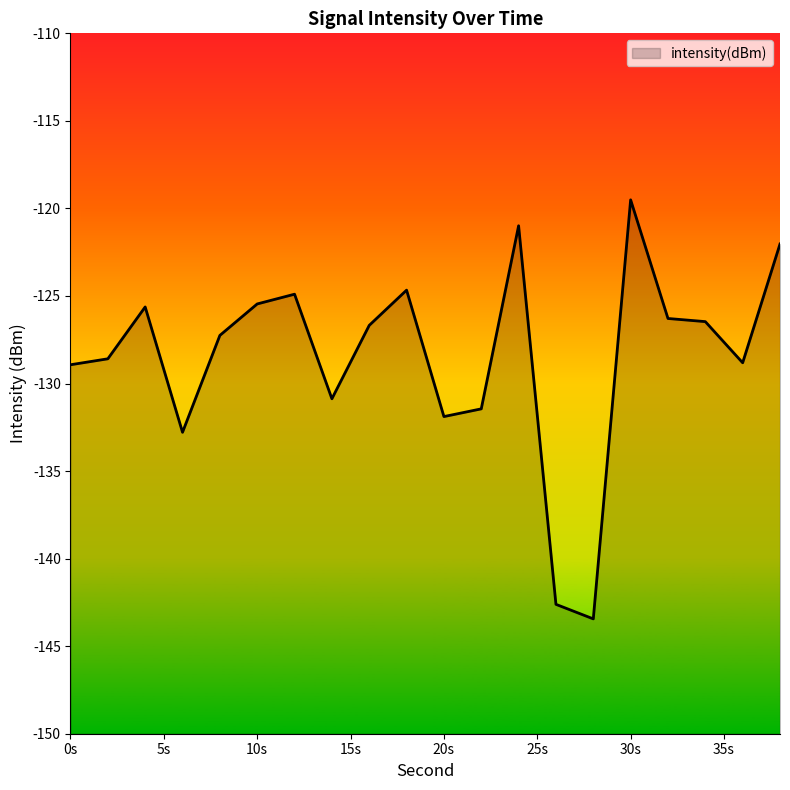

Reading left to right, transcribe all the data shown in this chart.

-128.9	-128.6	-125.6	-132.8	-127.3	-125.5	-124.9	-130.9	-126.7	-124.7	-131.9	-131.4	-121.0	-142.6	-143.4	-119.5	-126.3	-126.5	-128.8	-122.0